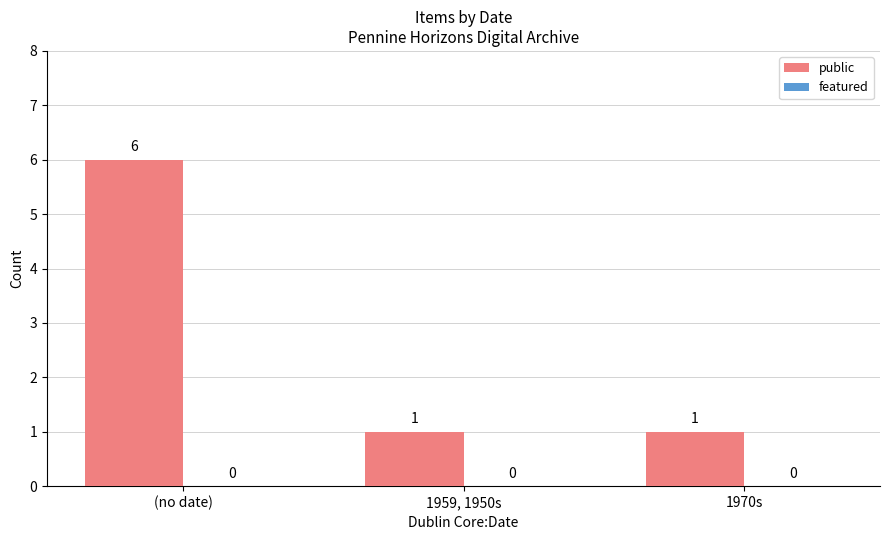

What is the change in value from (no date) to 1959, 1950s?

-5